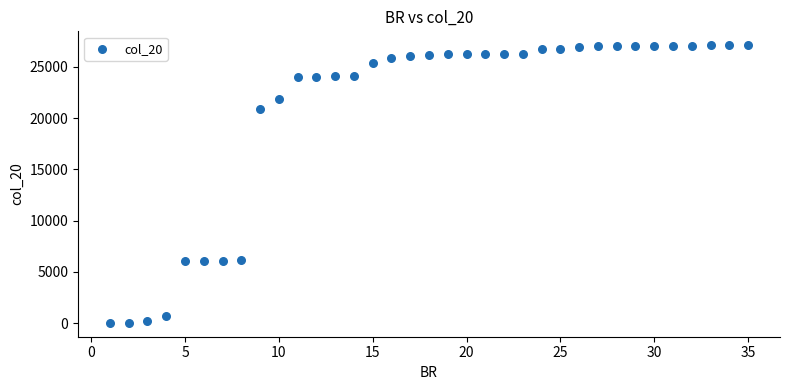

What is the range of X values (max minus min)?

34